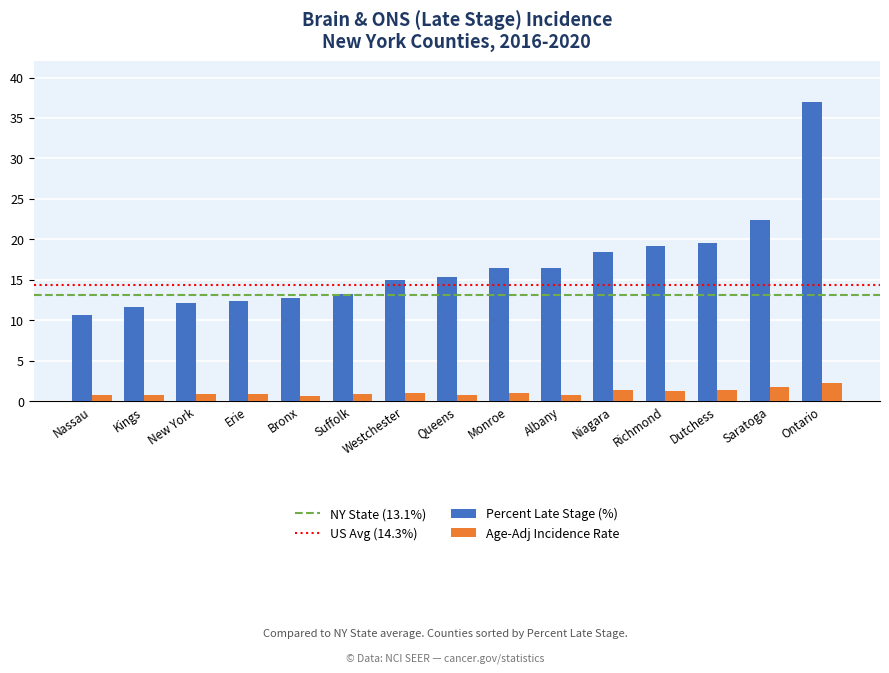

At which category is the sum across all series the highest?

Ontario